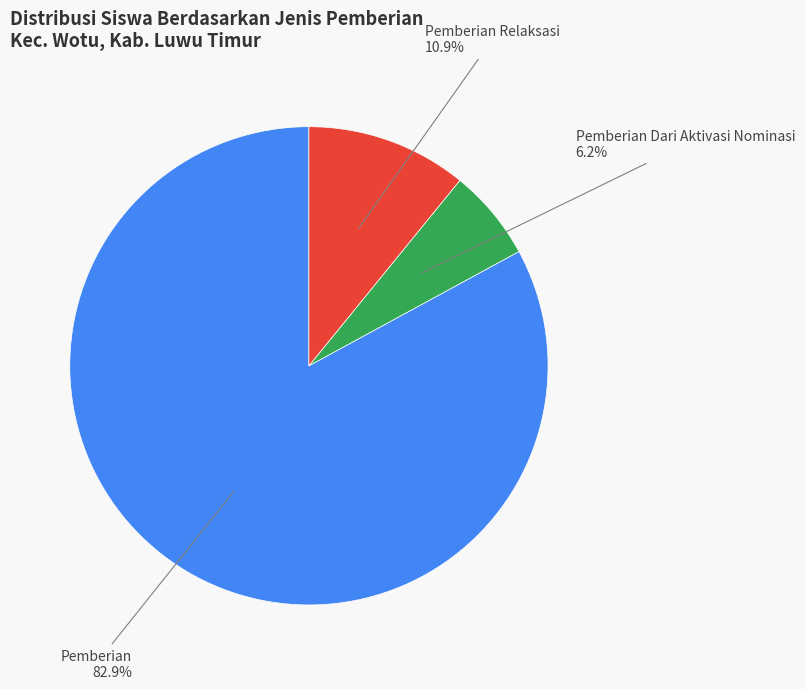

Does any single category account for the majority?

Yes